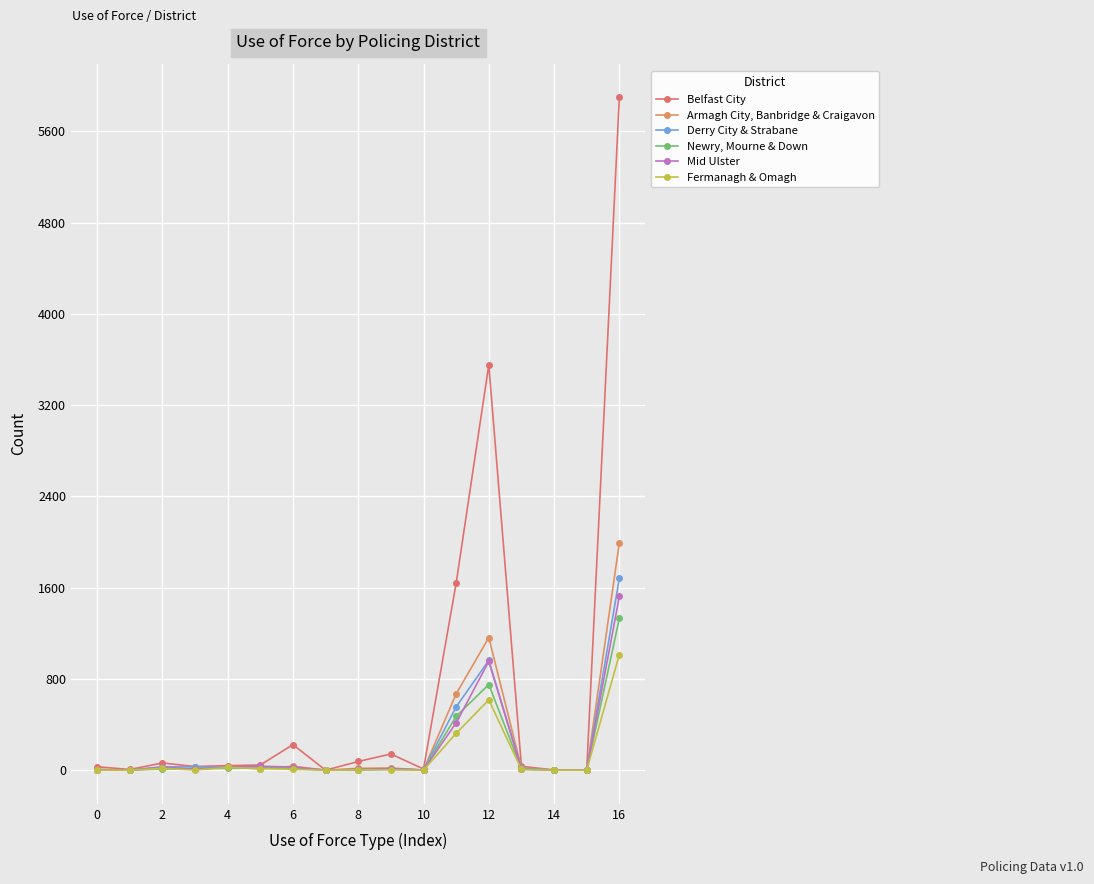

How many lines are shown in the chart?

6